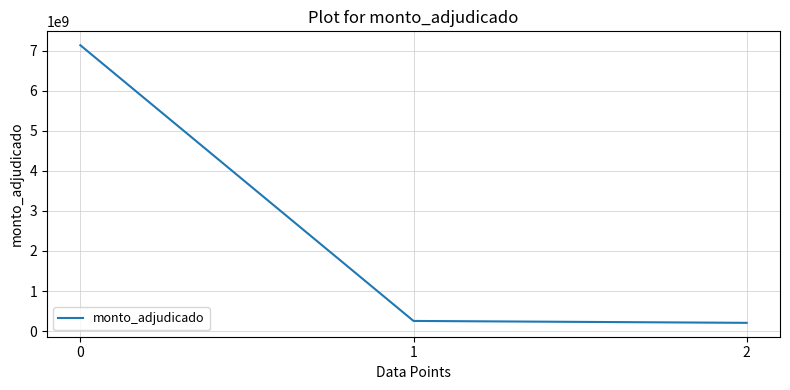

True or false: the data shows 7132029296 at 0.

True